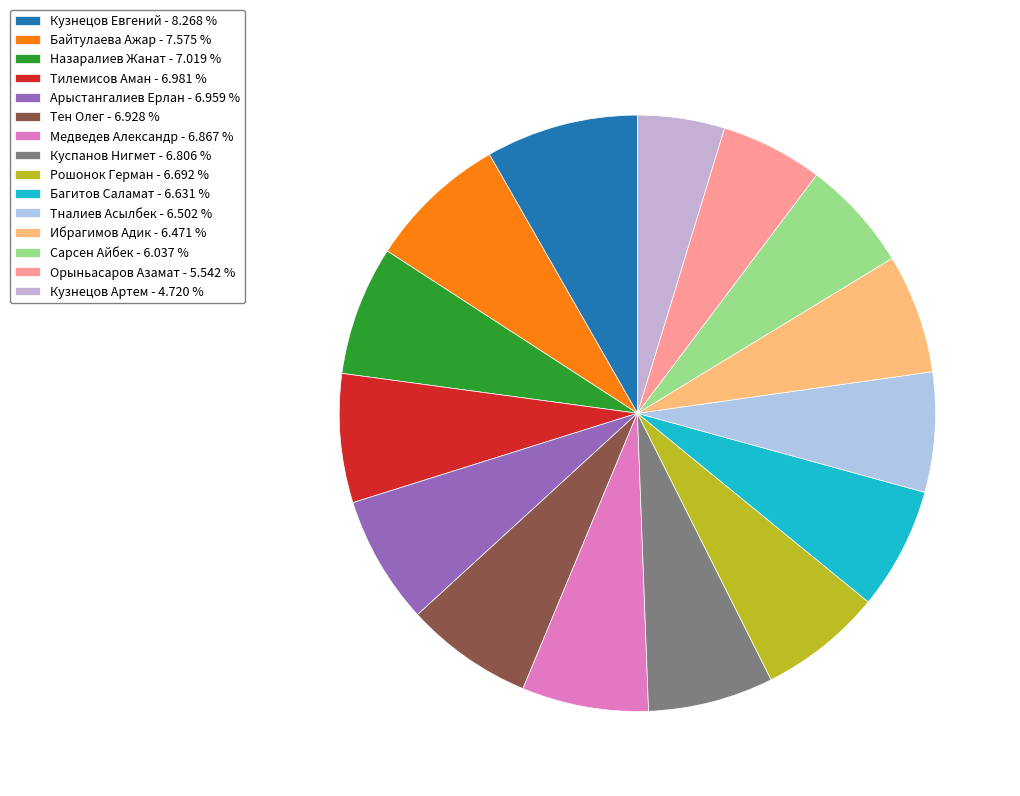

What percentage is NOT represented by Байтулаева Ажар?

92.4%